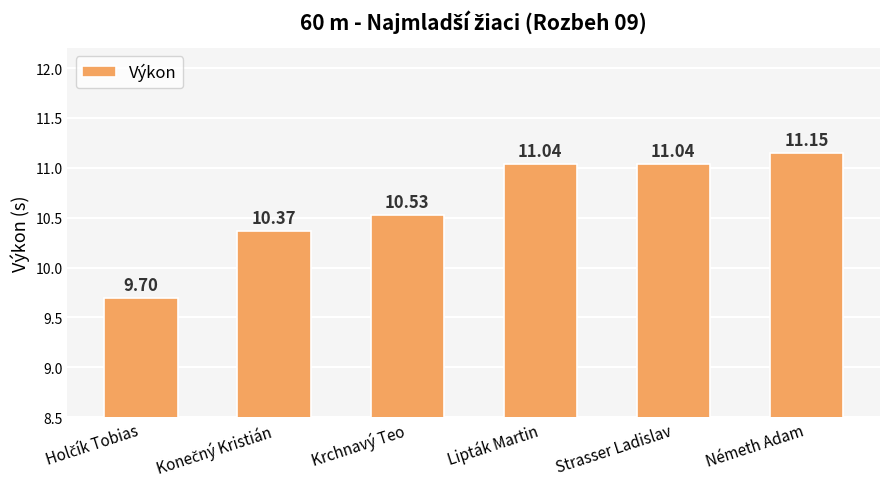

True or false: the data shows 10.5 at Krchnavý Teo.

True